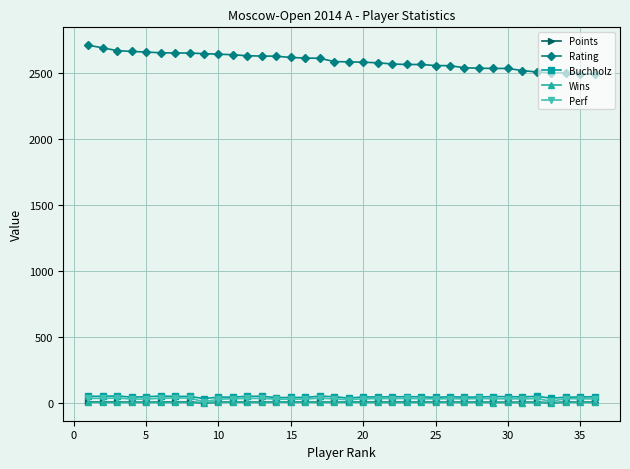

What is the minimum value for Perf?

9.0